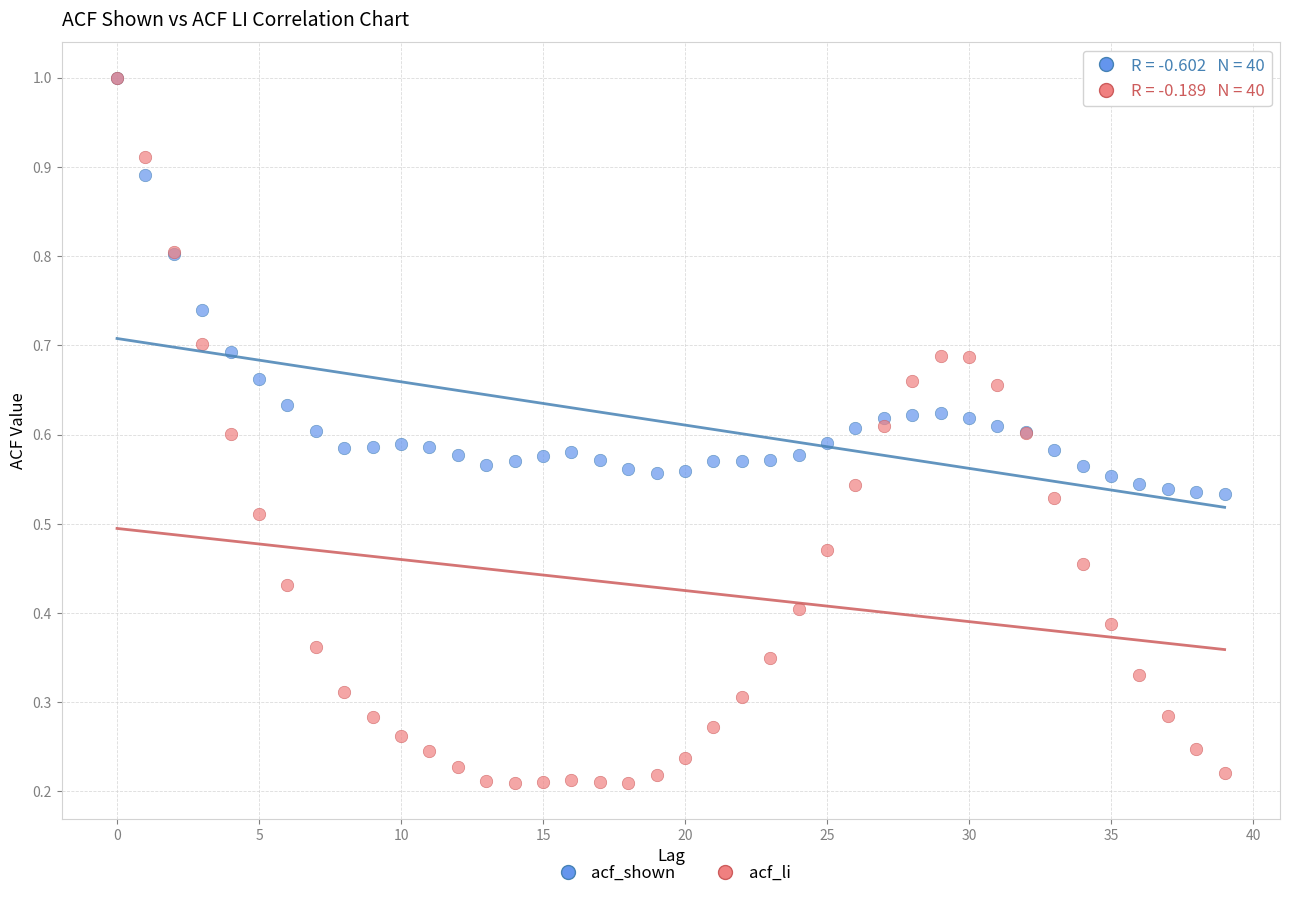

What are all the series names shown in the legend?

acf_shown, acf_li